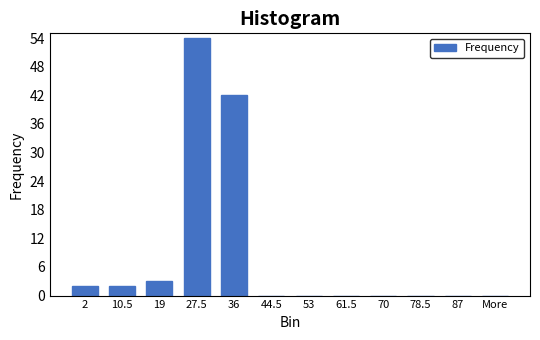

Reading right to left, transcribe all the data shown in this chart.

More=0	87=0	78.5=0	70=0	61.5=0	53=0	44.5=0	36=42	27.5=54	19=3	10.5=2	2=2